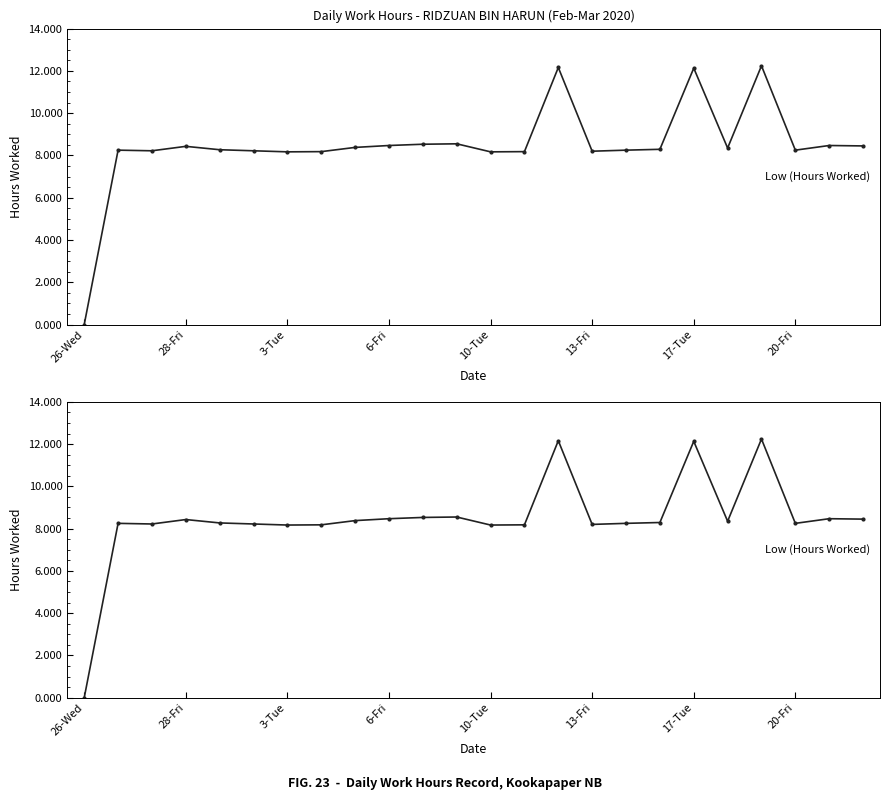

Rank the categories by value from highest to lowest.

20, 14, 18, 11, 10, 9, 22, 23, 6-Fri, 8, 19, 17, 10-Tue, 28-Fri, 16, 21, 3-Tue, 13-Fri, 15, 20-Fri, 13, 17-Tue, 12, 26-Wed